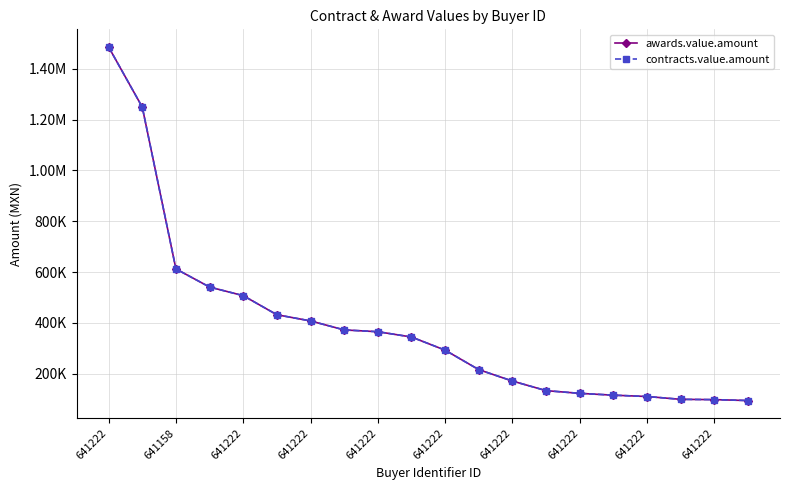

Does the chart have visible grid lines?

Yes